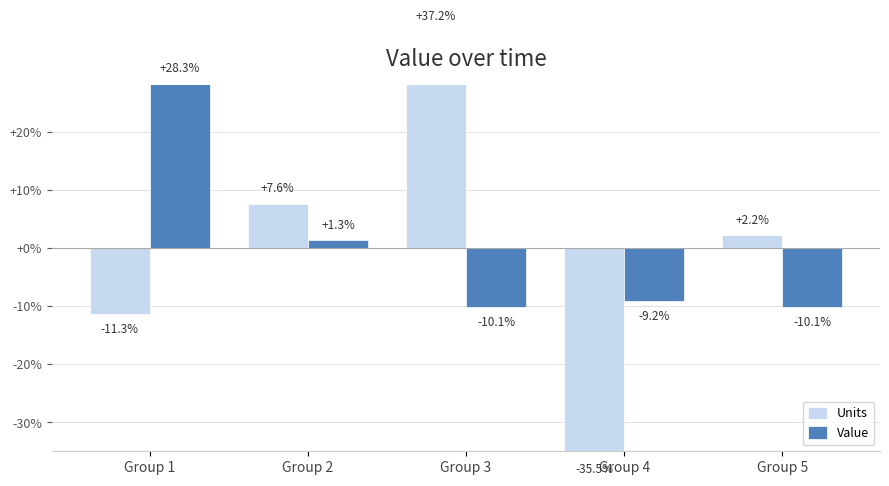

At which category is the sum across all series the highest?

Group 3